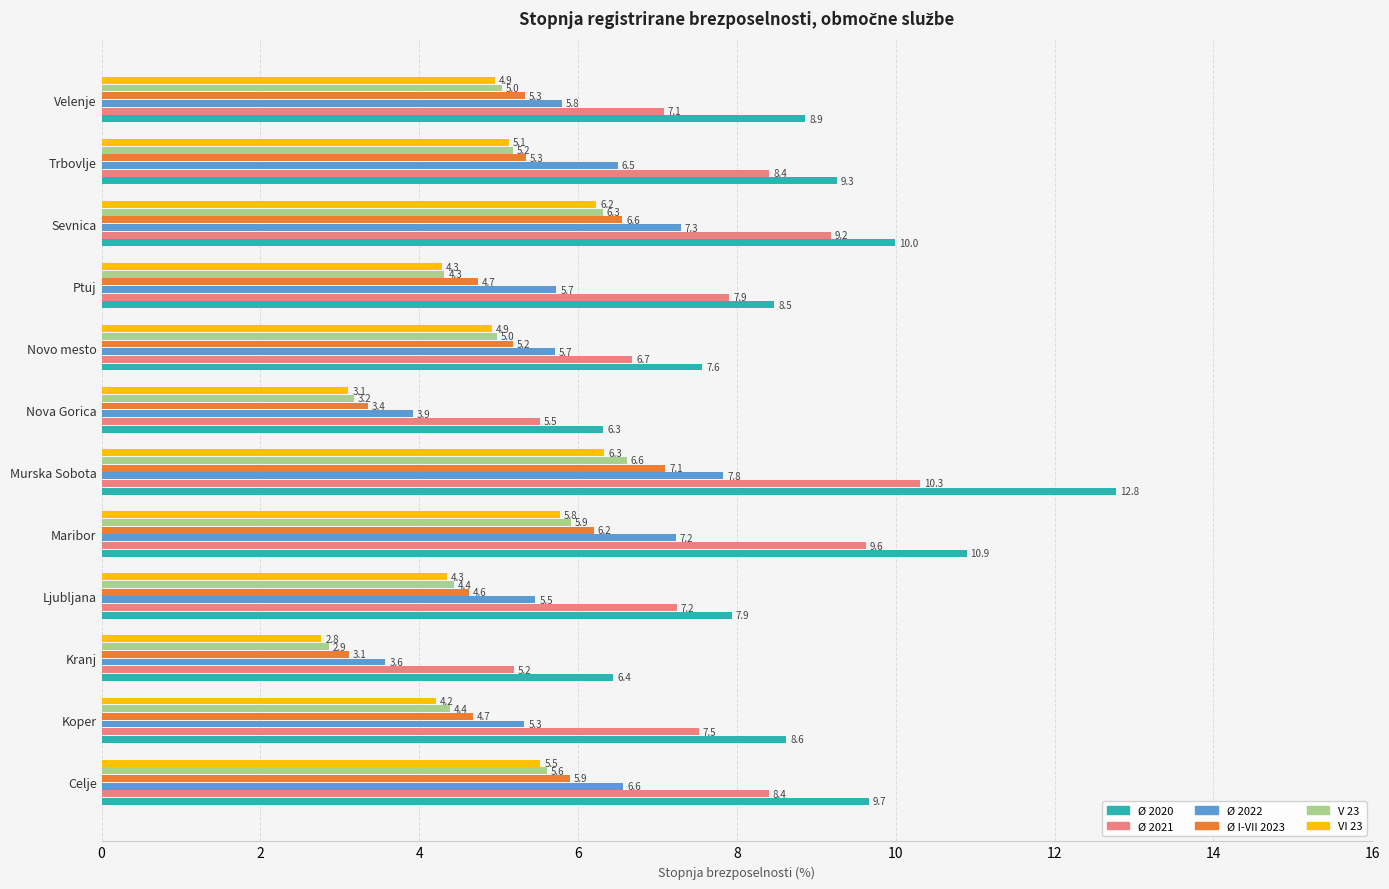

How many data points in V 23 are less than 5?

6